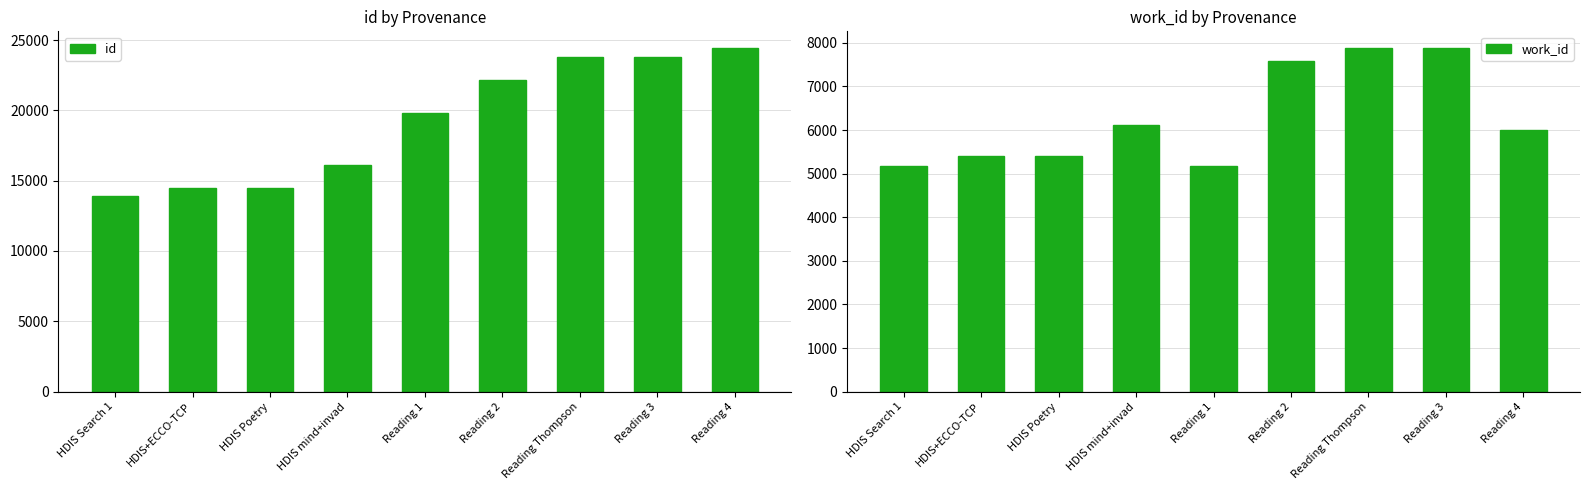

Which series has the largest range (max minus min)?

id